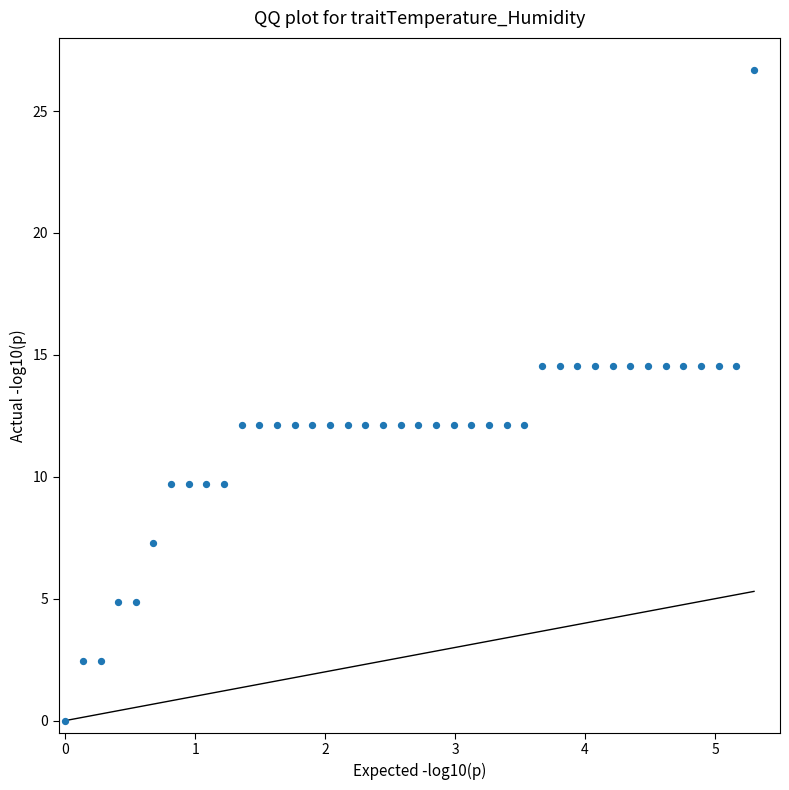

What is the range of X values (max minus min)?

5.3